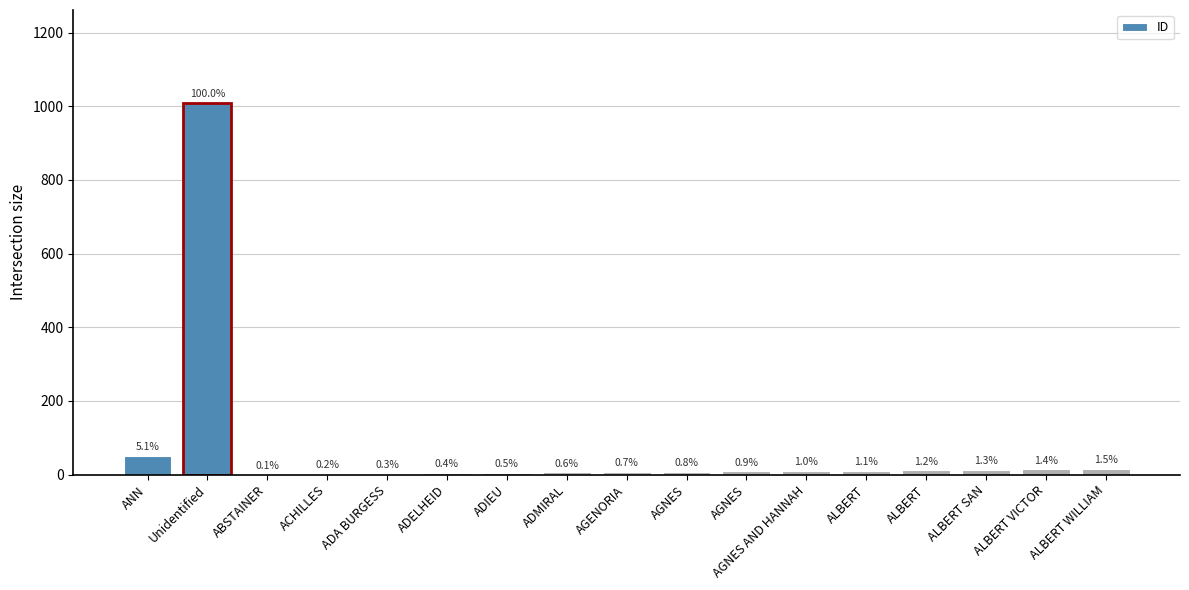

Reading left to right, what are all the values shown in this chart?

ANN=51	Unidentified=1009	ABSTAINER=1	ACHILLES=2	ADA BURGESS=3	ADELHEID=4	ADIEU=5	ADMIRAL=6	AGENORIA=7	AGNES=8	AGNES=9	AGNES AND HANNAH=10	ALBERT=11	ALBERT=12	ALBERT SAN=13	ALBERT VICTOR=14	ALBERT WILLIAM=15